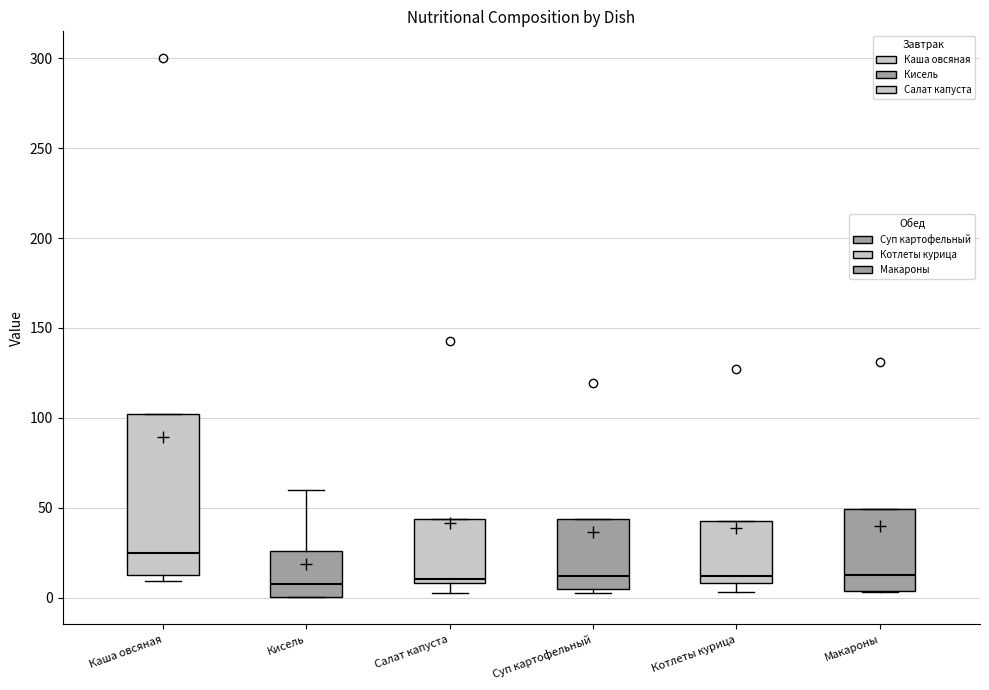

Comparing the boxes themselves (not the whiskers), which one is the tallest?

Каша овсяная